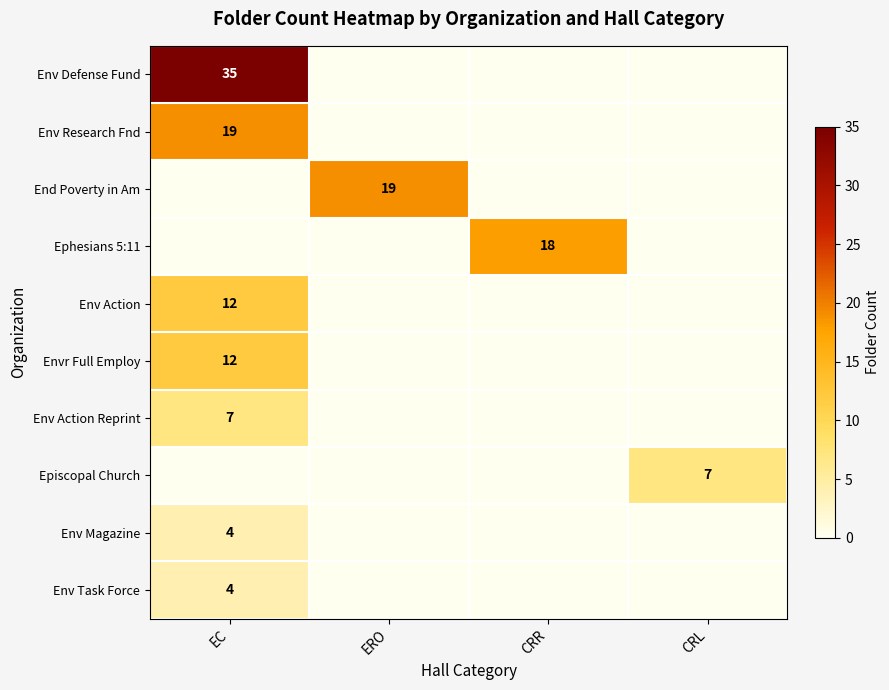

The value of Env Research Fnd at EC is 28. True or false?

False